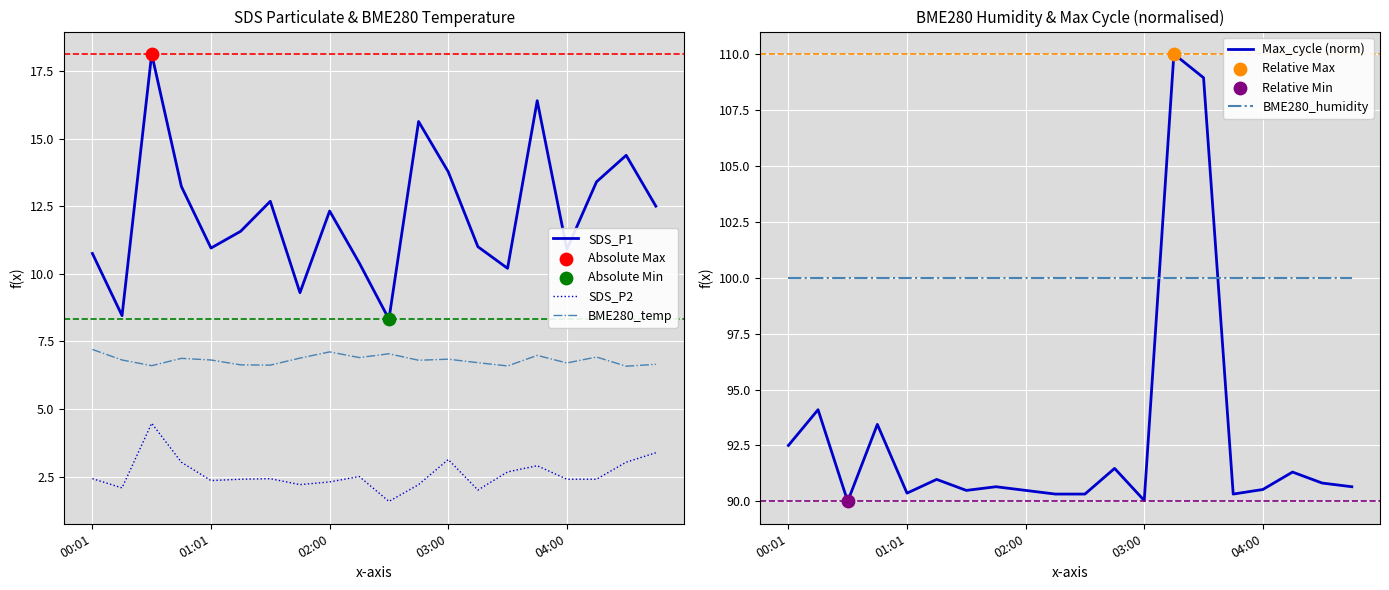

Which series reaches the maximum Y coordinate?

Max_cycle (norm)